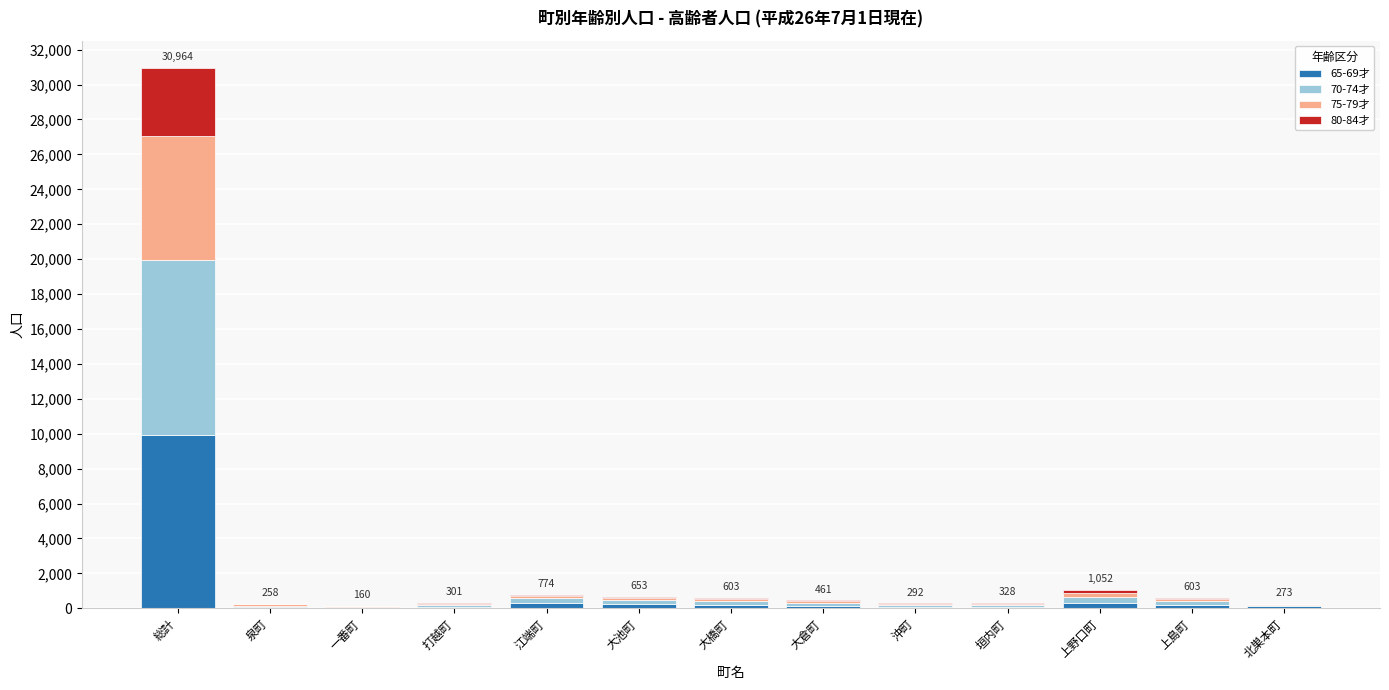

At which category is the sum across all series the highest?

総計